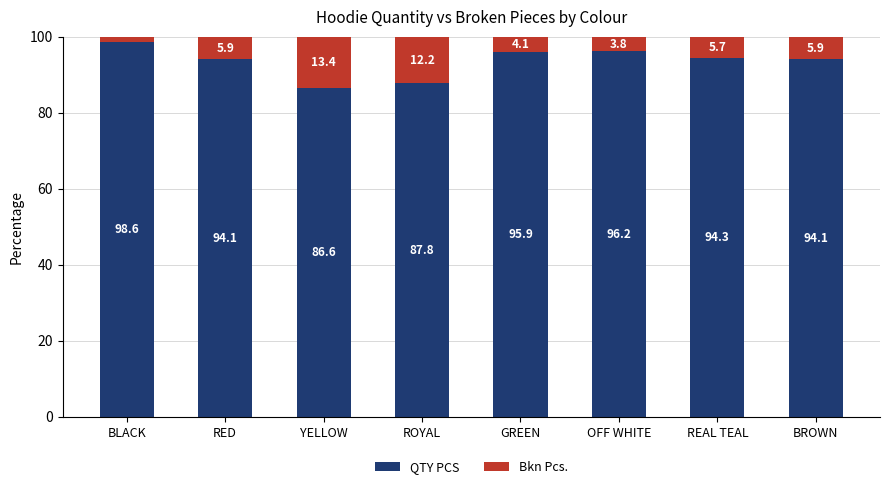

Reading left to right, list the values for the QTY PCS series.

BLACK=98.6	RED=94.1	YELLOW=86.6	ROYAL=87.8	GREEN=95.9	OFF WHITE=96.2	REAL TEAL=94.3	BROWN=94.1